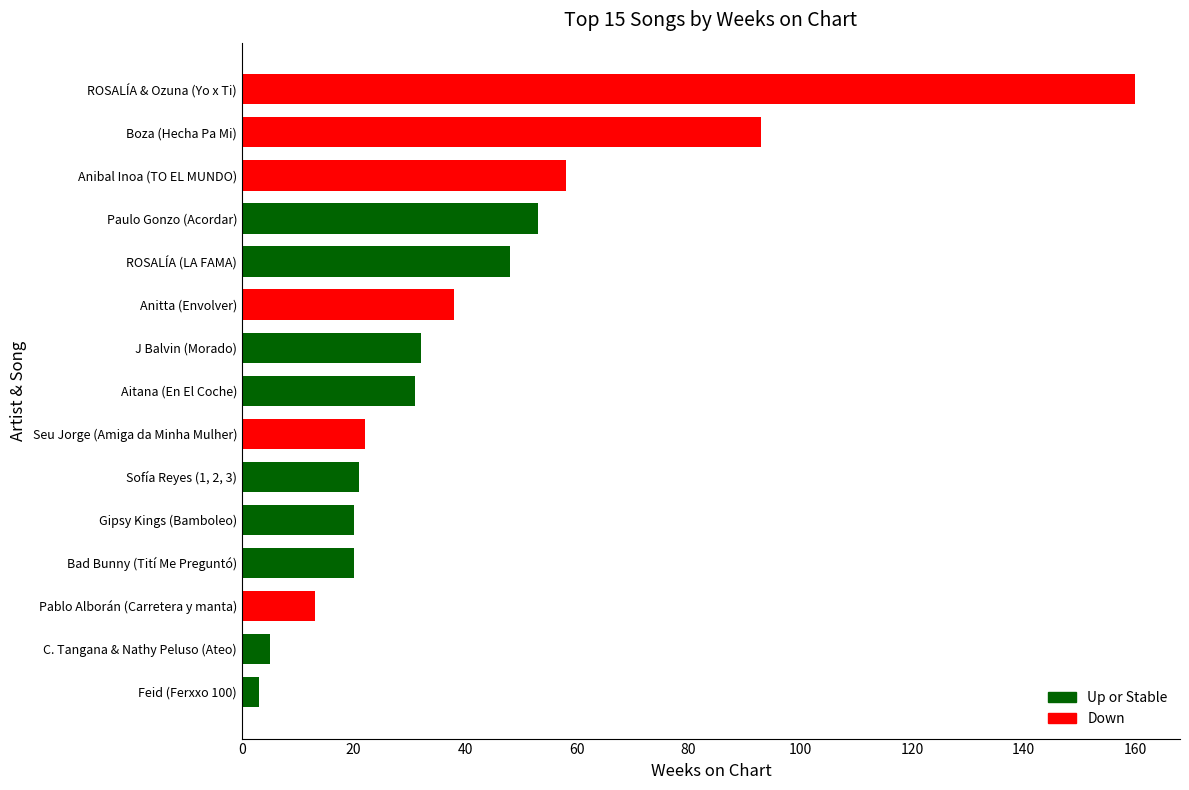

What is the ratio of the value at C. Tangana & Nathy Peluso (Ateo) to the value at Pablo Alborán (Carretera y manta)?

0.4